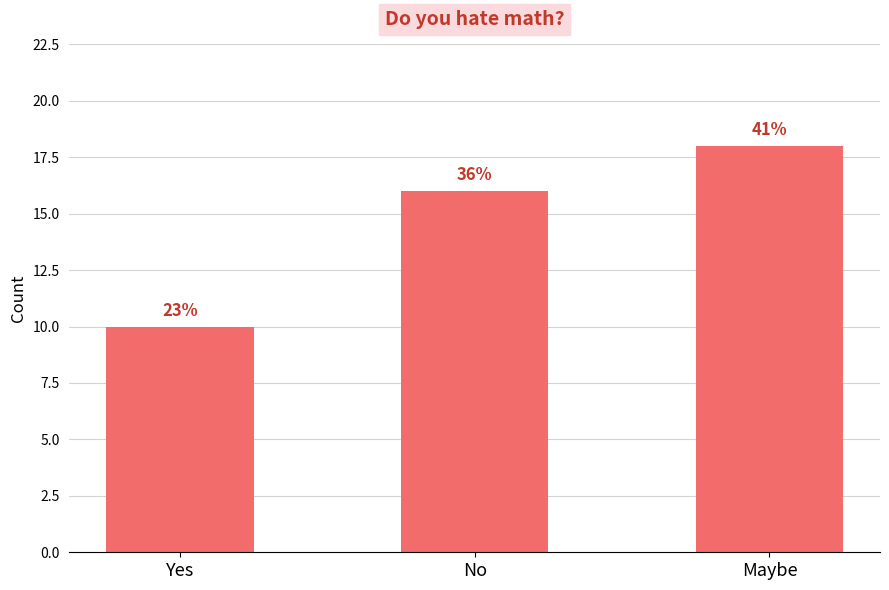

What is the label of the 1st bar from the right?

Maybe